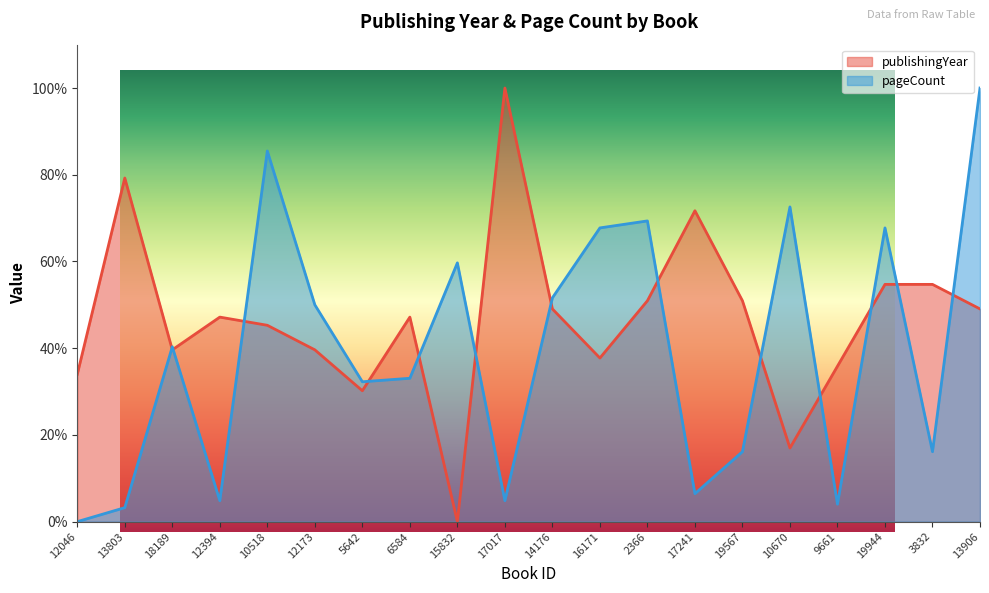

What is the label of the 14th point from the left?

17241